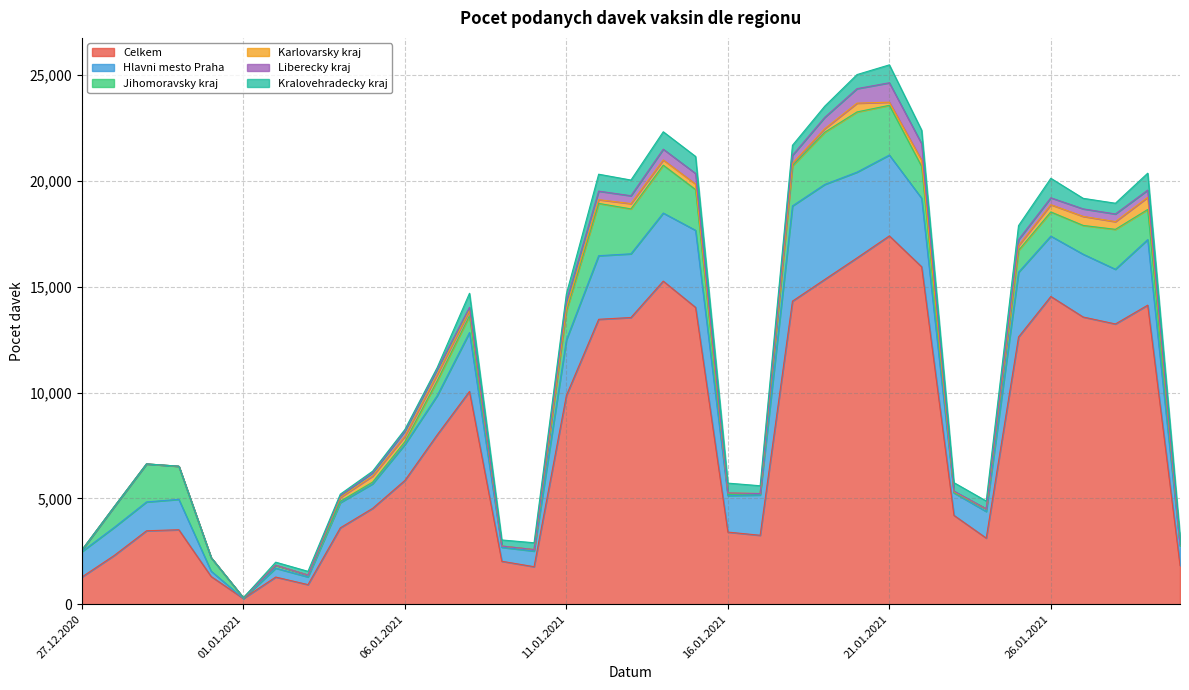

Where is the first local maximum for Kralovehradecky kraj?

03.01.2021